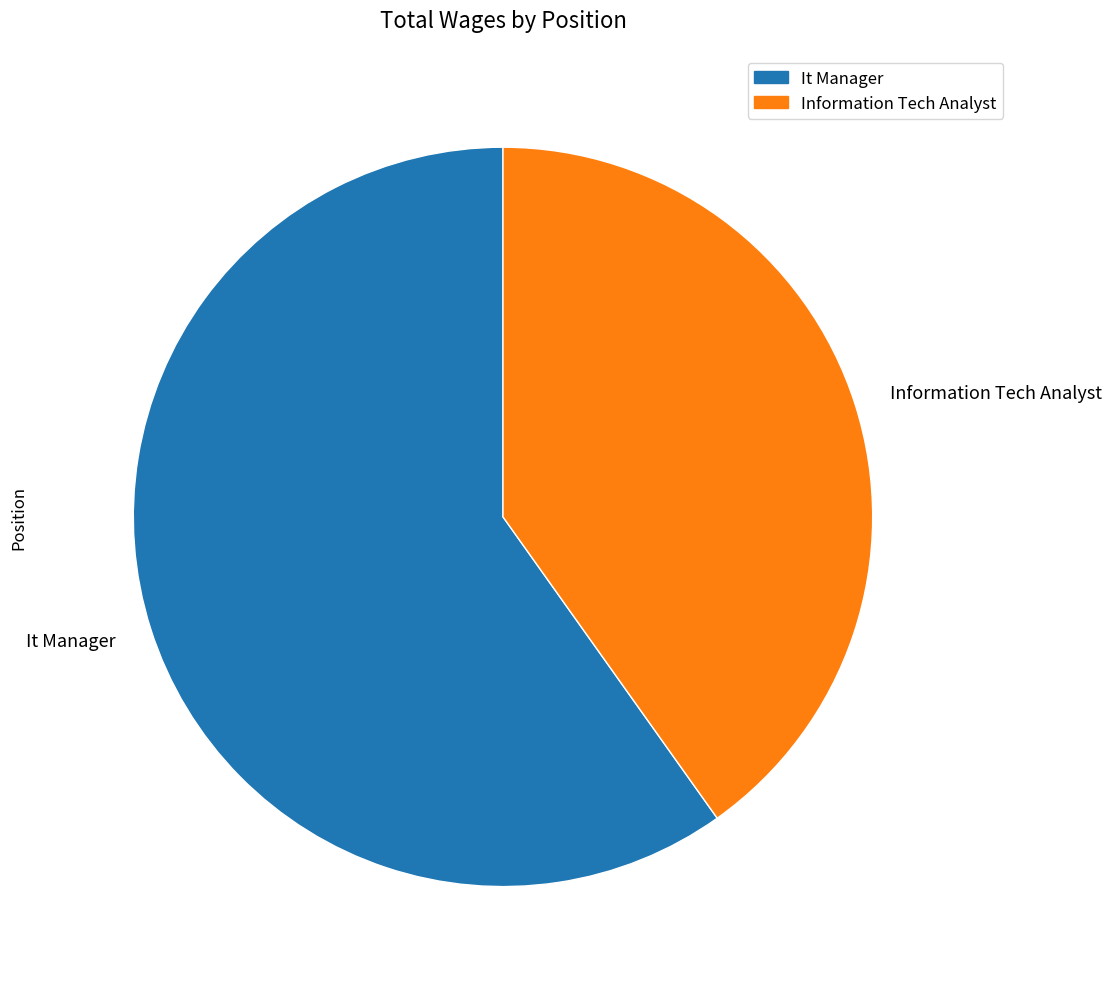

Count the number of slices in the pie.

2